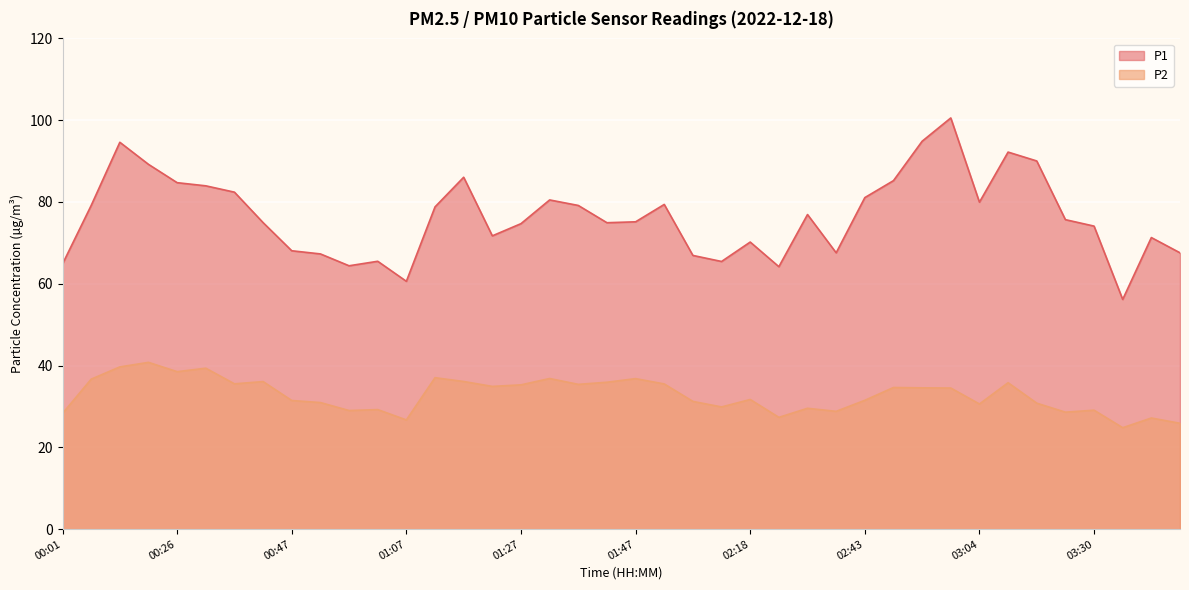

True or false: P1 has more than 2 points higher than both neighbors.

True